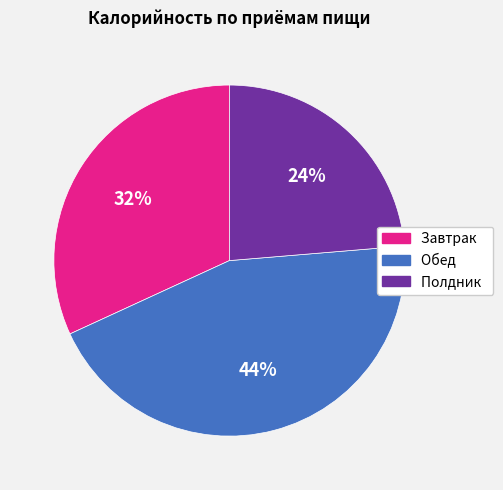

How many slices are in this pie chart?

3